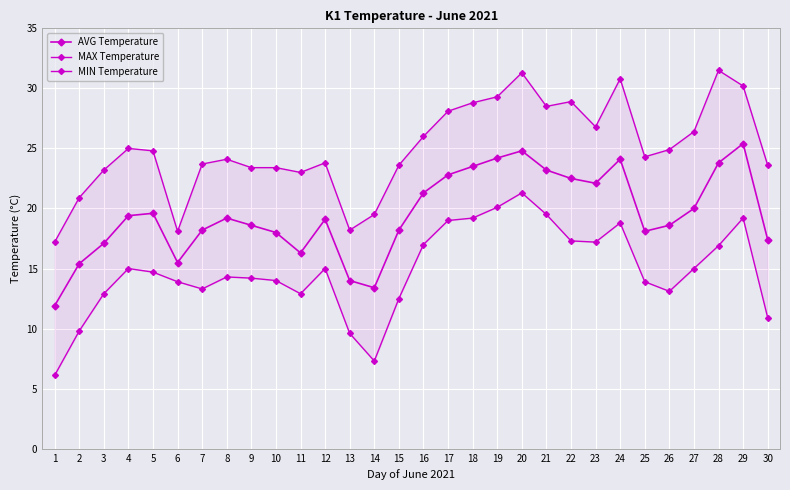

What is the sum of the MAX Temperature values at 26 and 25?

49.2